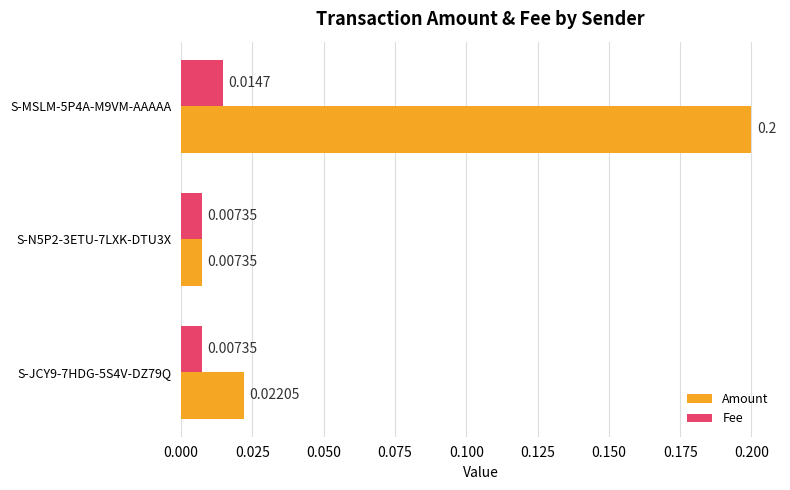

How many data points does each series have?

3